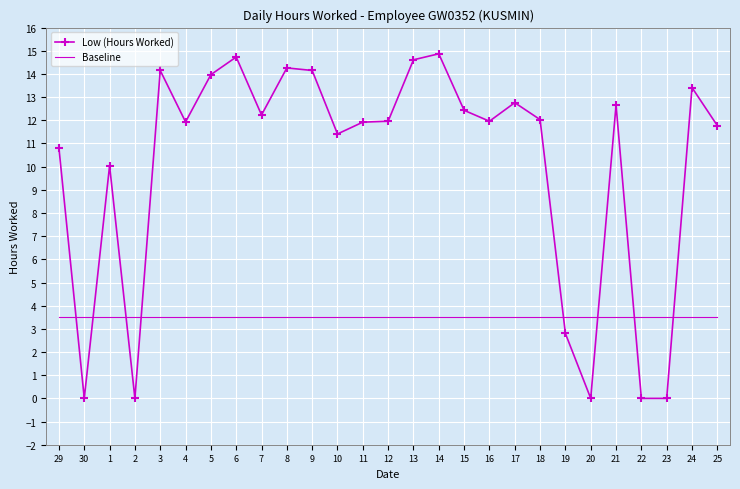

Rank the series by their maximum value, from highest to lowest.

Low (Hours Worked), Baseline